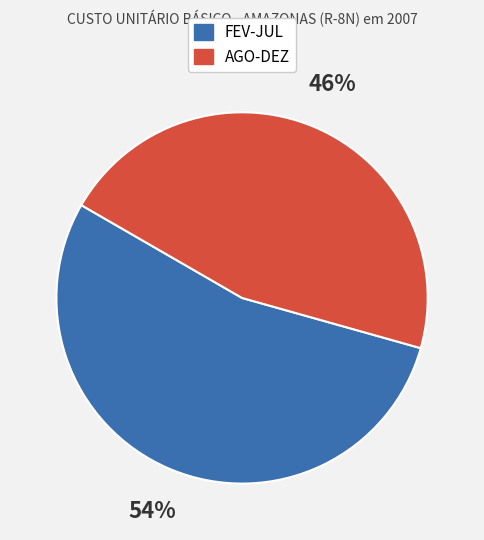

To the nearest percent, what is the difference between the largest and smallest slice percentages?

8%